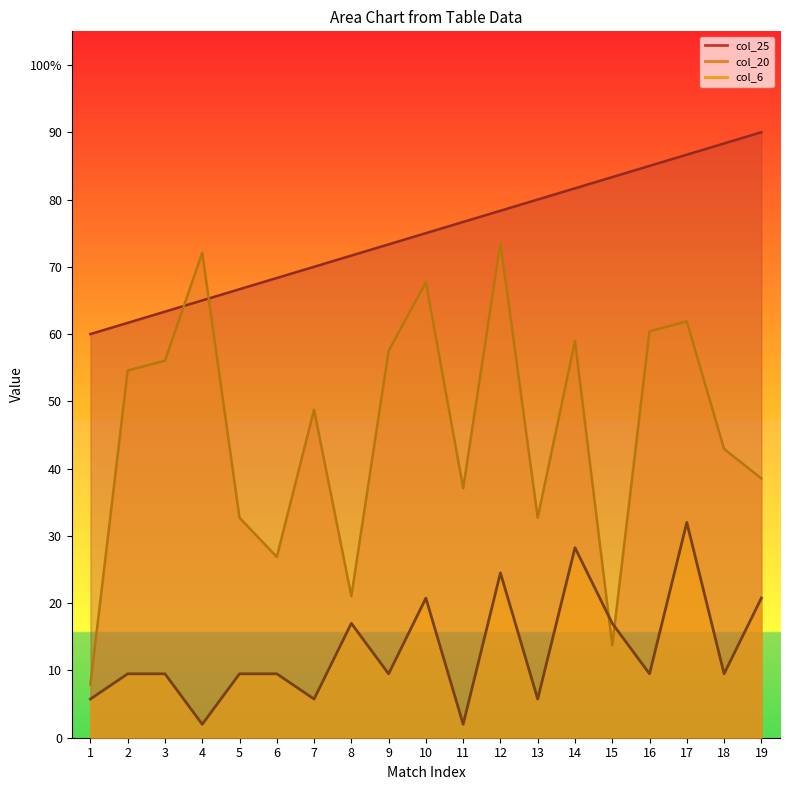

Reading right to left, transcribe all the data shown in this chart.

col_6: 20.8	9.5	32.0	9.5	17.0	28.2	5.8	24.5	2.0	20.8	9.5	17.0	5.8	9.5	9.5	2.0	9.5	9.5	5.8
col_20: 38.5	42.9	61.9	60.4	13.8	59.0	32.7	73.5	37.1	67.7	57.5	21.0	48.8	26.9	32.7	72.1	56.0	54.6	7.9
col_25: 90.0	88.3	86.7	85.0	83.3	81.7	80.0	78.3	76.7	75.0	73.3	71.7	70.0	68.3	66.7	65.0	63.3	61.7	60.0